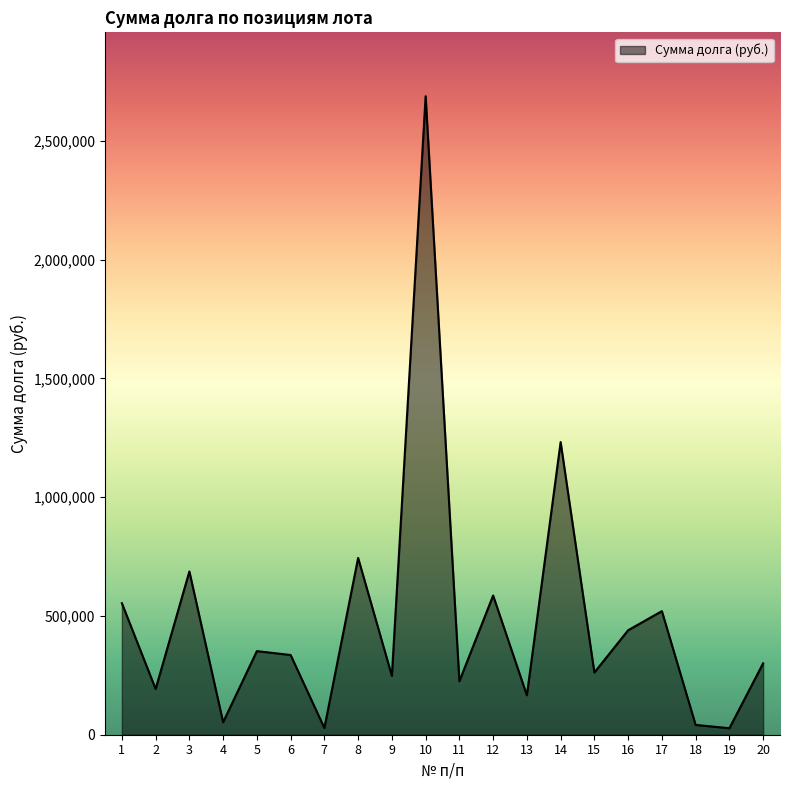

What is the ratio of the value at 5 to the value at 13?

2.1